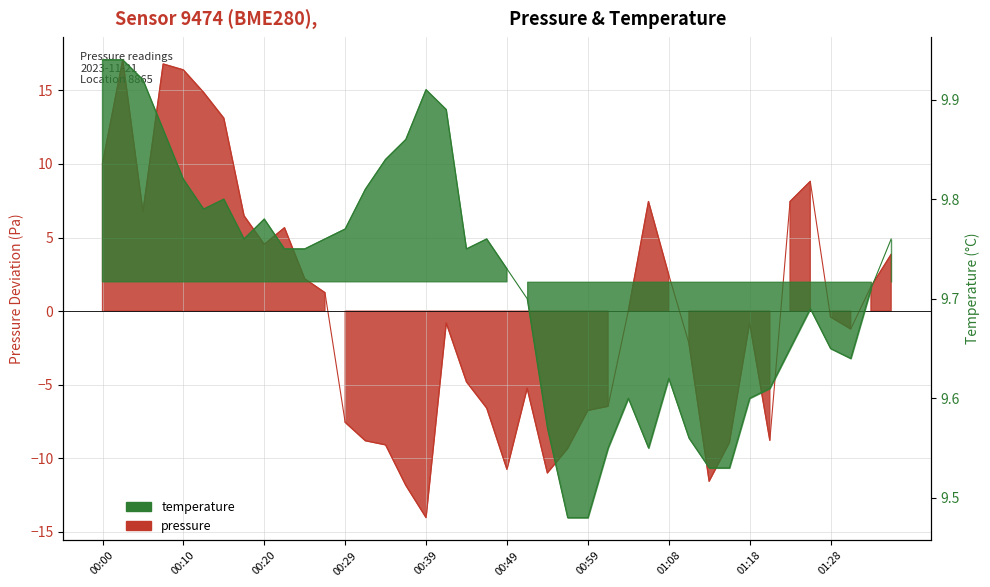

At which label is pressure closest to 1?

00:27